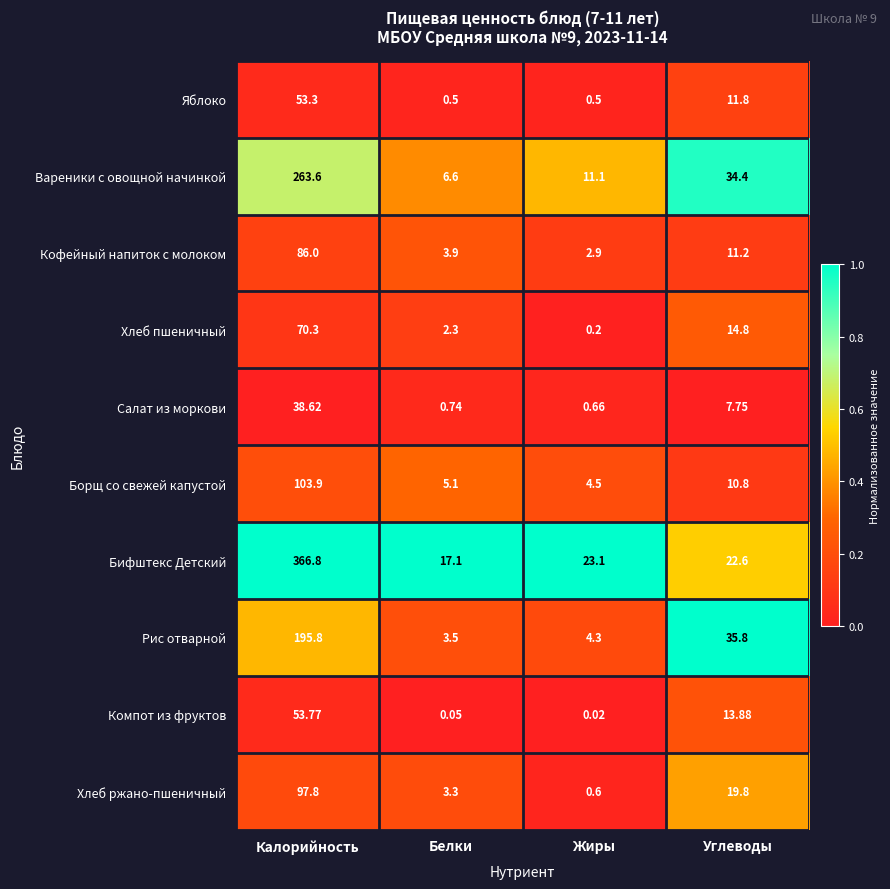

Where is Кофейный напиток с молоком nearest to the value 44?

Углеводы